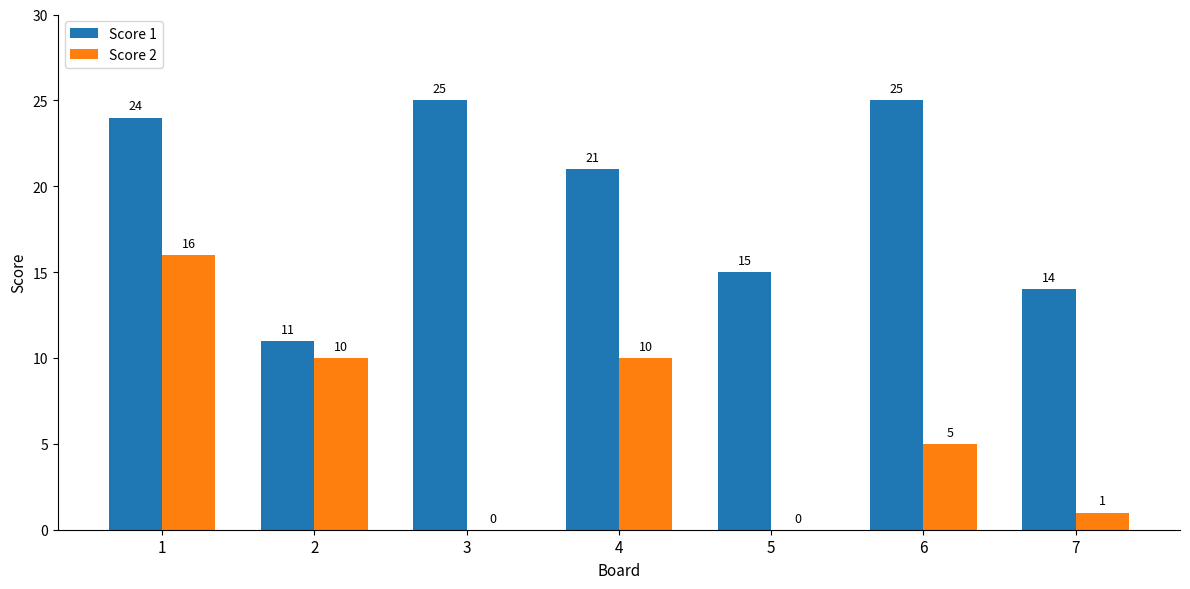

Is it true that Score 1 equals 11 at 3?

False